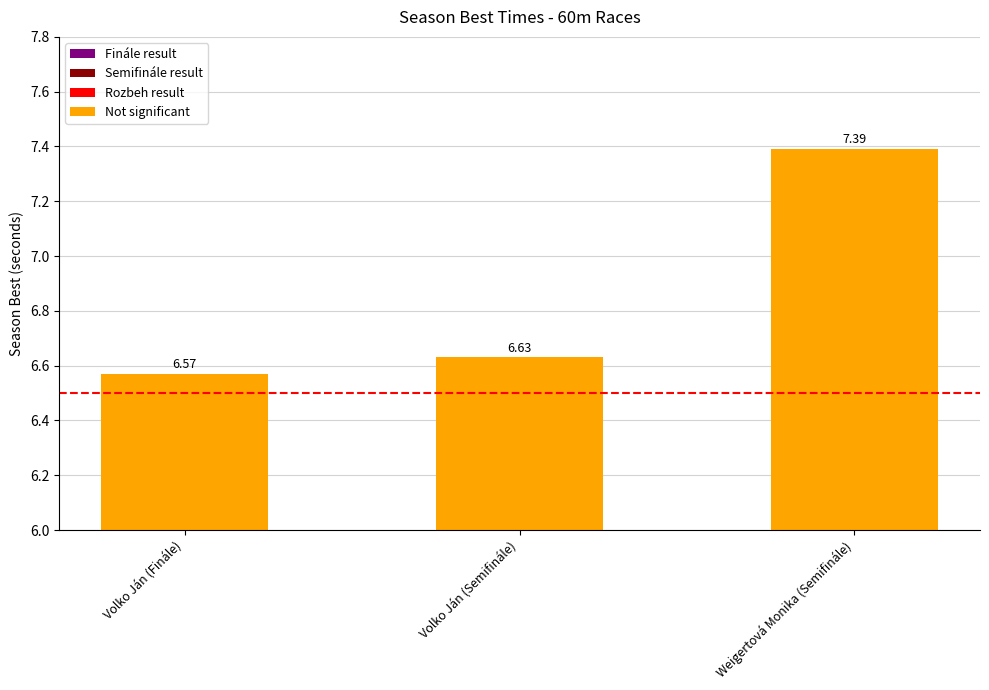

What is the value of the 1st bar from the left?

6.6